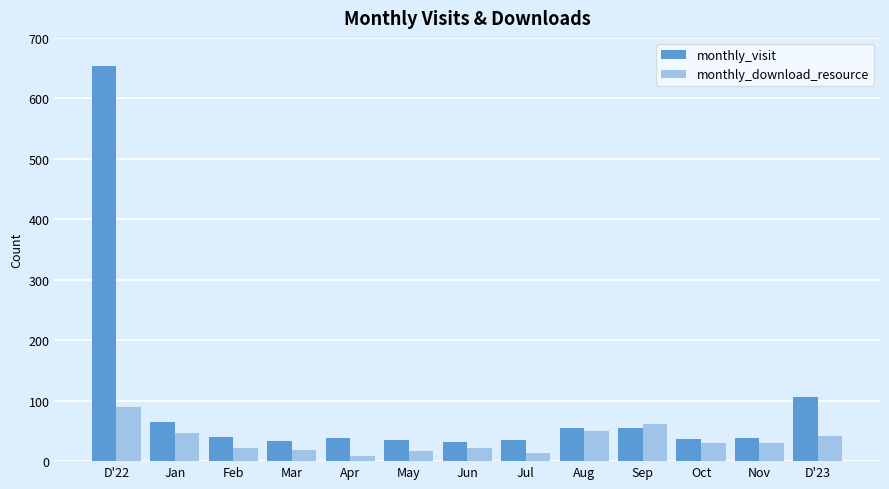

Where is monthly_visit nearest to the value 342?

D'23